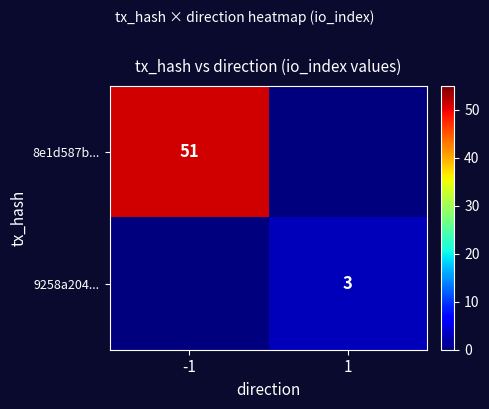

Is it true that 9258a204... equals 5 at 1?

False